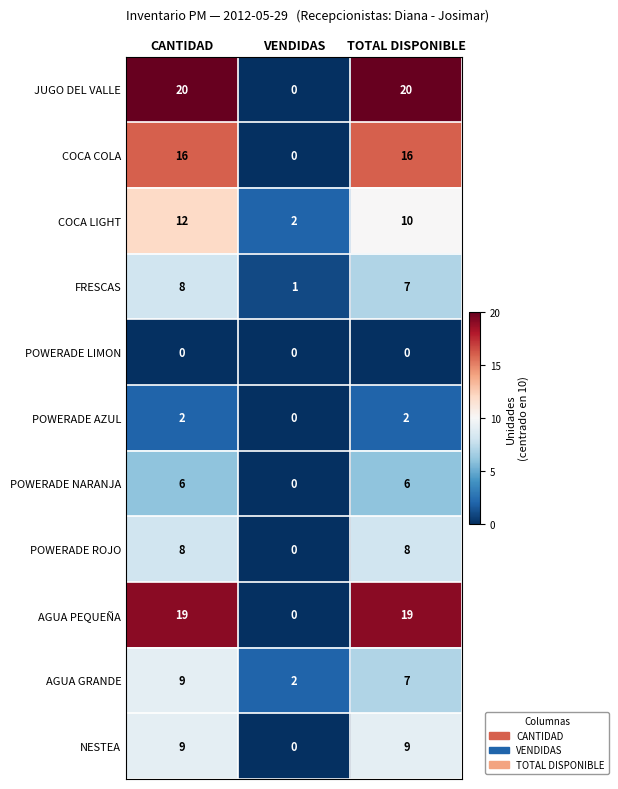

What is the total value across all series at VENDIDAS?

5